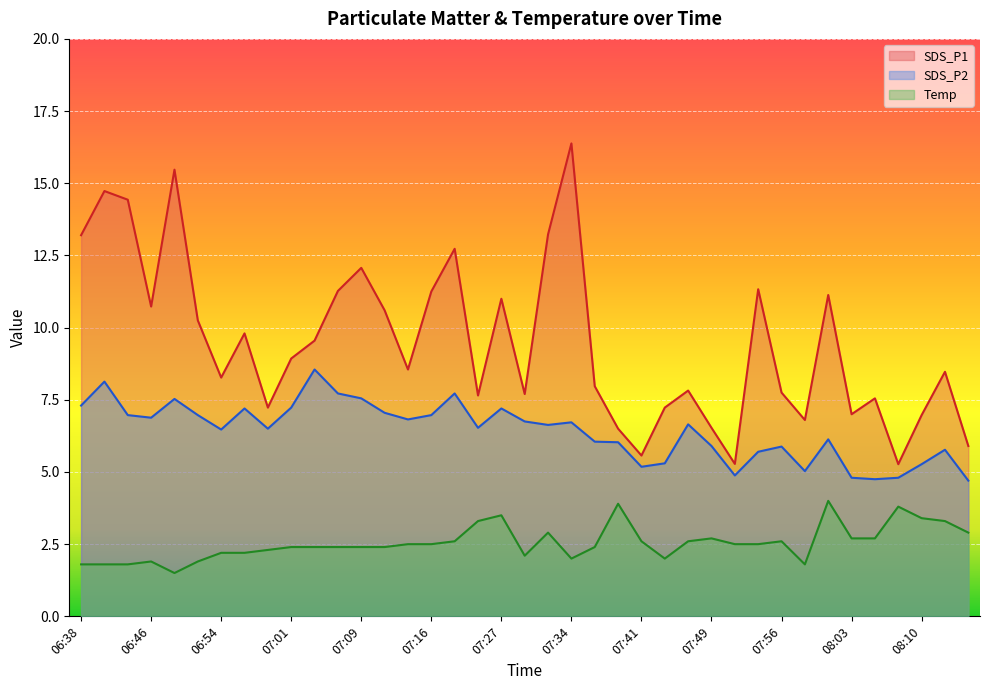

List the series in order of their overall mean, lowest first.

Temp, SDS_P2, SDS_P1